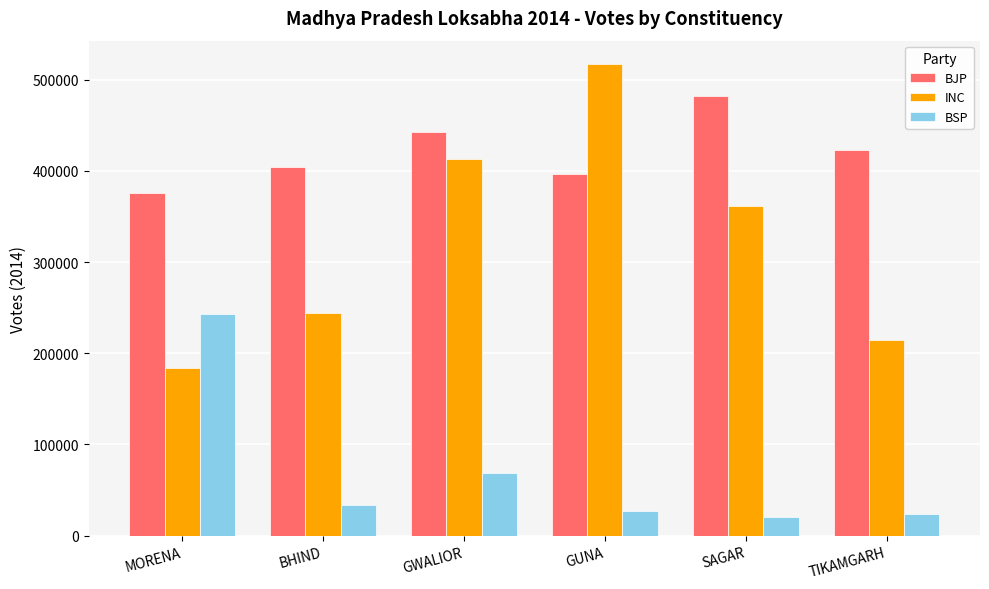

What is the label of the 3rd bar from the right?

GUNA